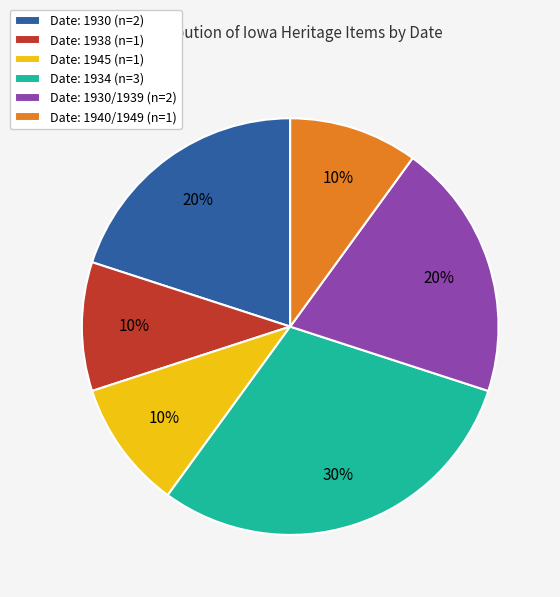

True or false: Date: 1945 (n=1) accounts for 10% of the total.

True